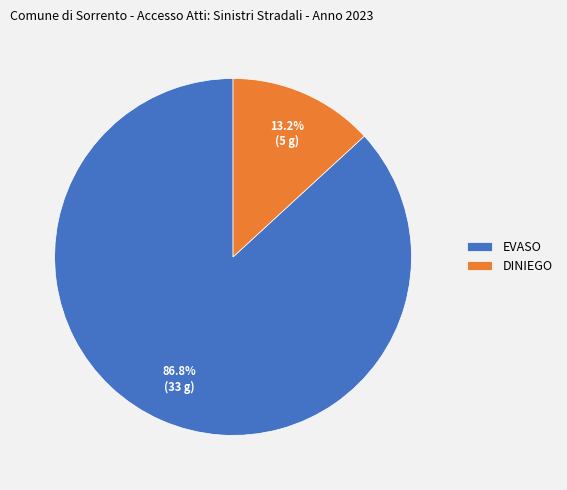

To the nearest percent, what is the combined percentage of EVASO and DINIEGO?

100%